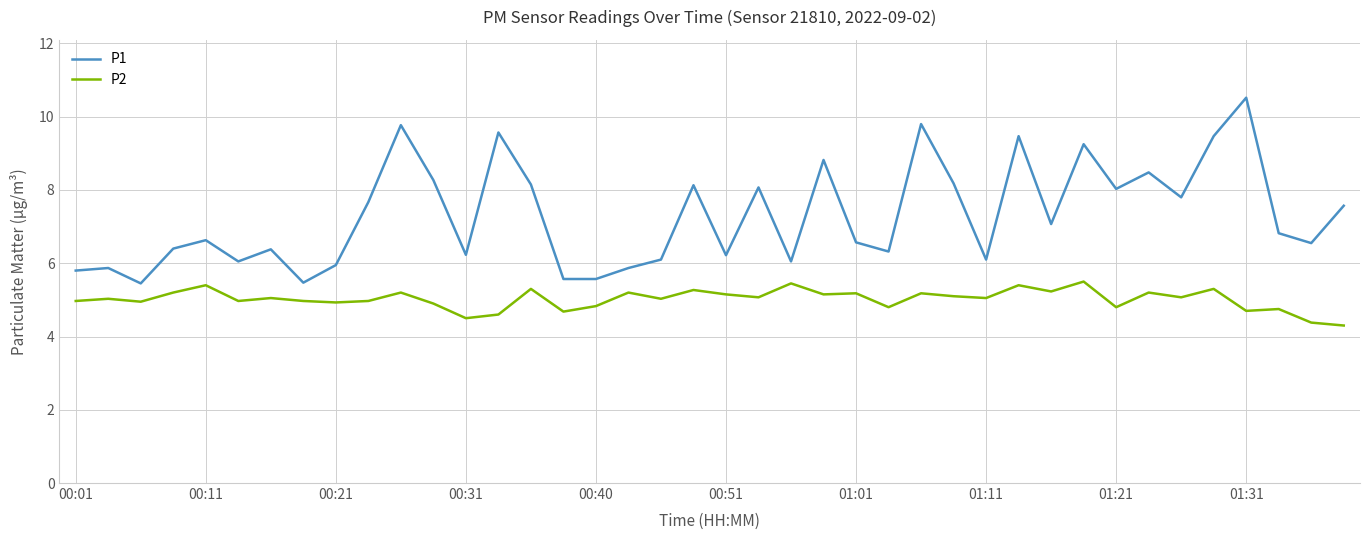

List the series in order of their peak value, highest first.

P1, P2